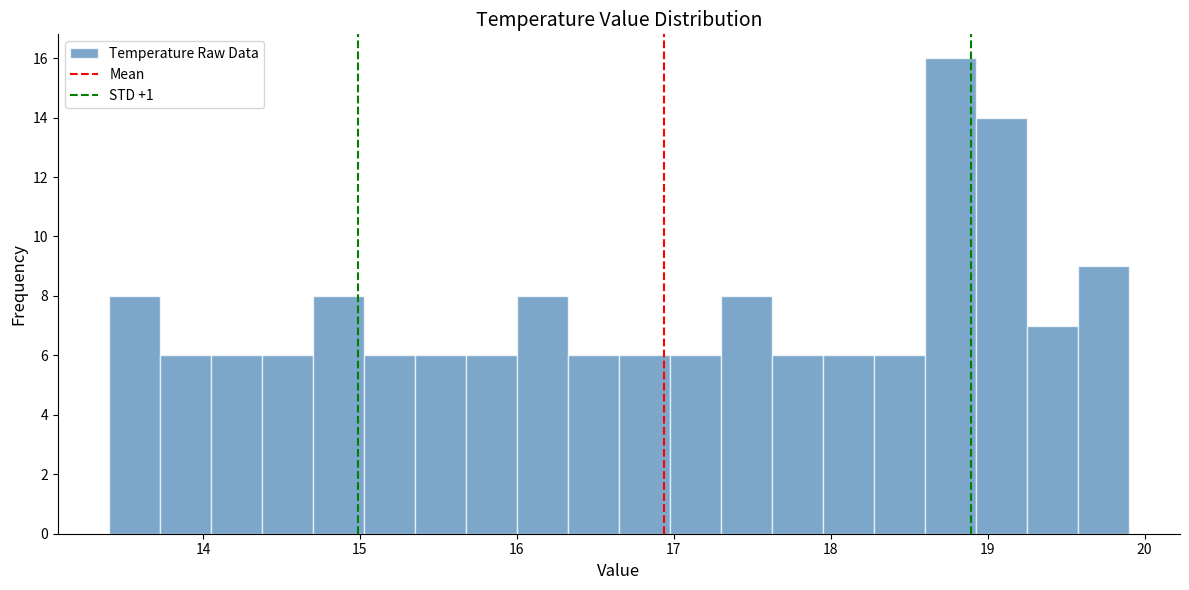

Around what value on the x-axis is the tallest bar? Give the approximate position of its centre, as read against the axis.

18.8